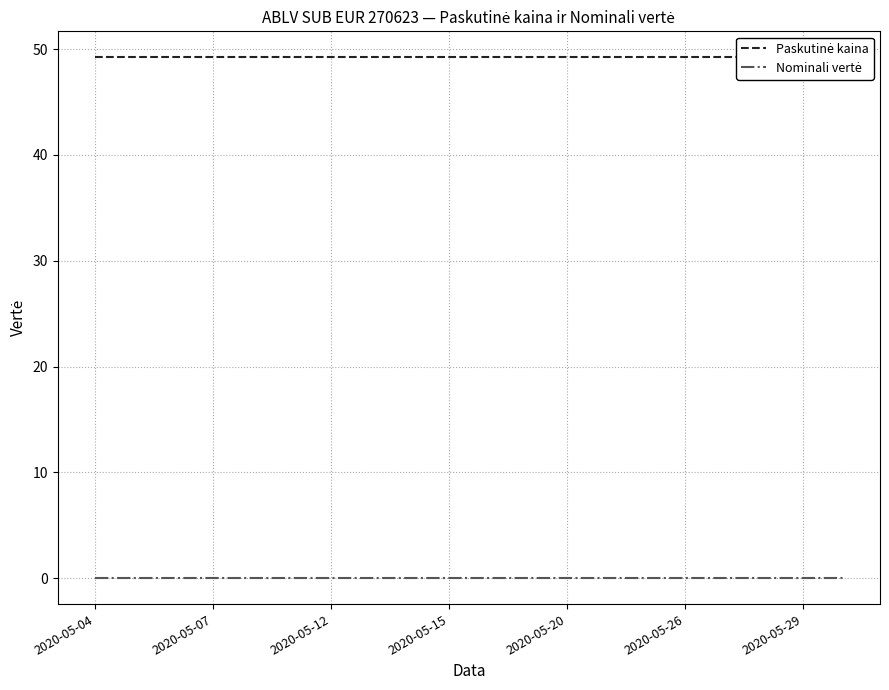

Which category has the highest value in the Paskutinė kaina series?

2020-05-04